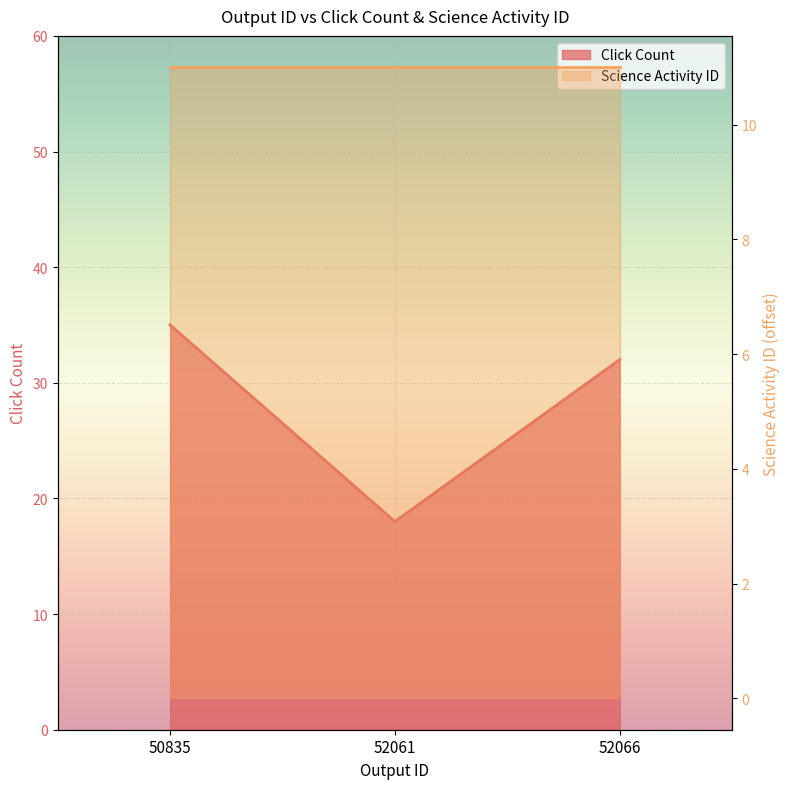

How many data points does each series have?

3